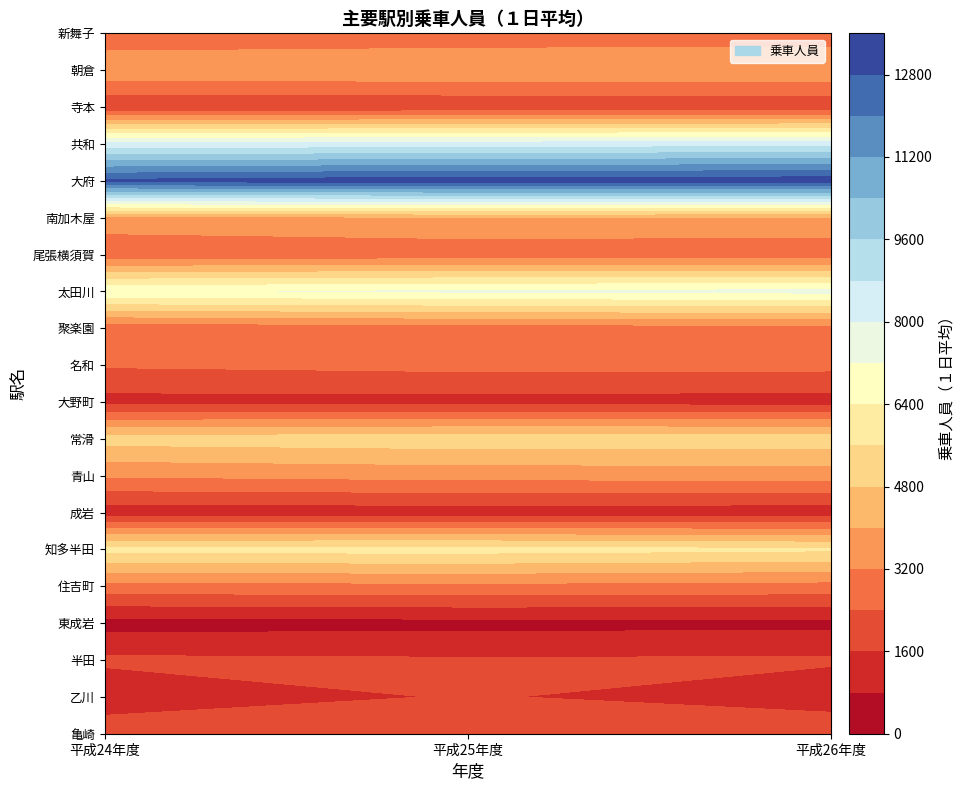

Rank the series at 平成26年度 from highest to lowest value.

大府, 共和, 太田川, 知多半田, 常滑, 朝倉, 南加木屋, 青山, 住吉町, 聚楽園, 新舞子, 尾張横須賀, 名和, 亀崎, 寺本, 半田, 大野町, 乙川, 成岩, 東成岩